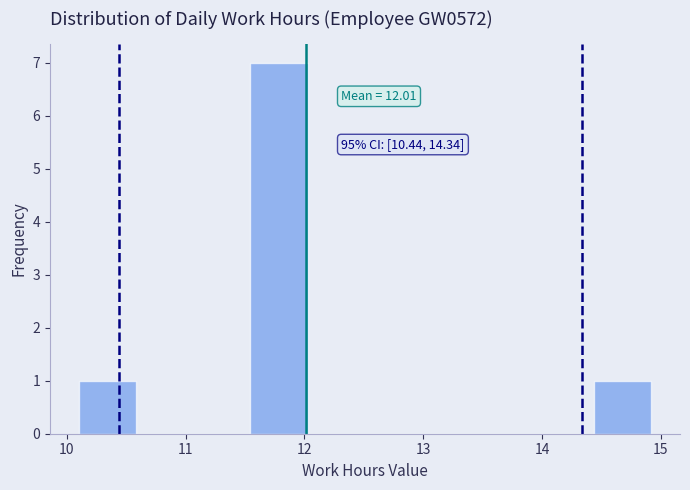

Which range on the x-axis has the tallest bar?

11.5 to 12.0